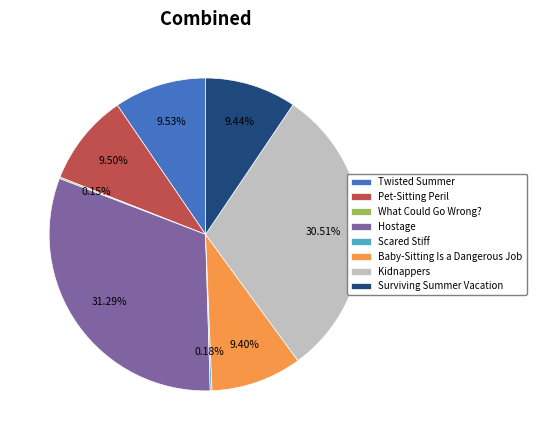

Approximately how many times larger is the value at Pet-Sitting Peril compared to Surviving Summer Vacation?

1.0